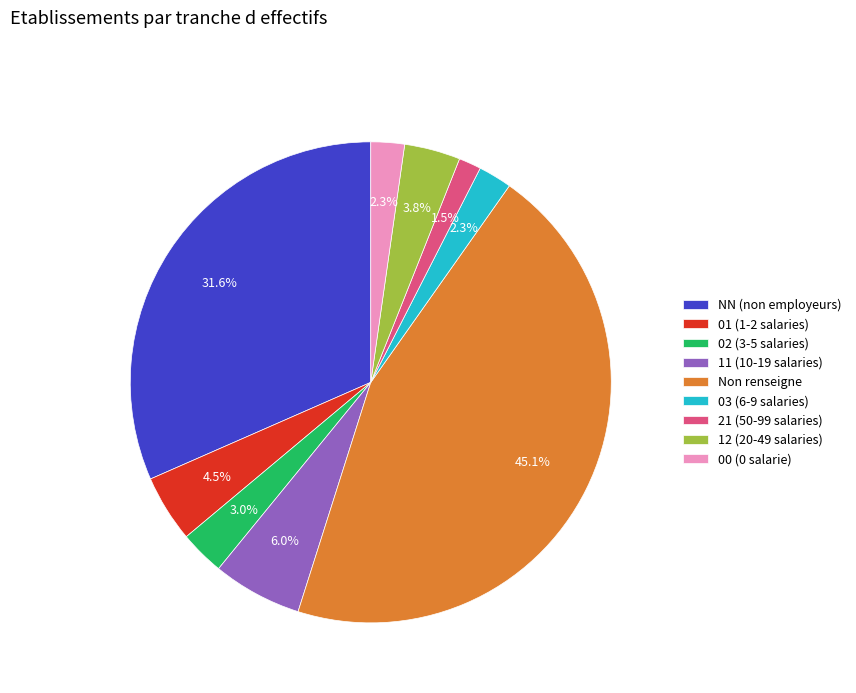

Which category has the smallest portion of the pie?

21 (50-99 salaries)